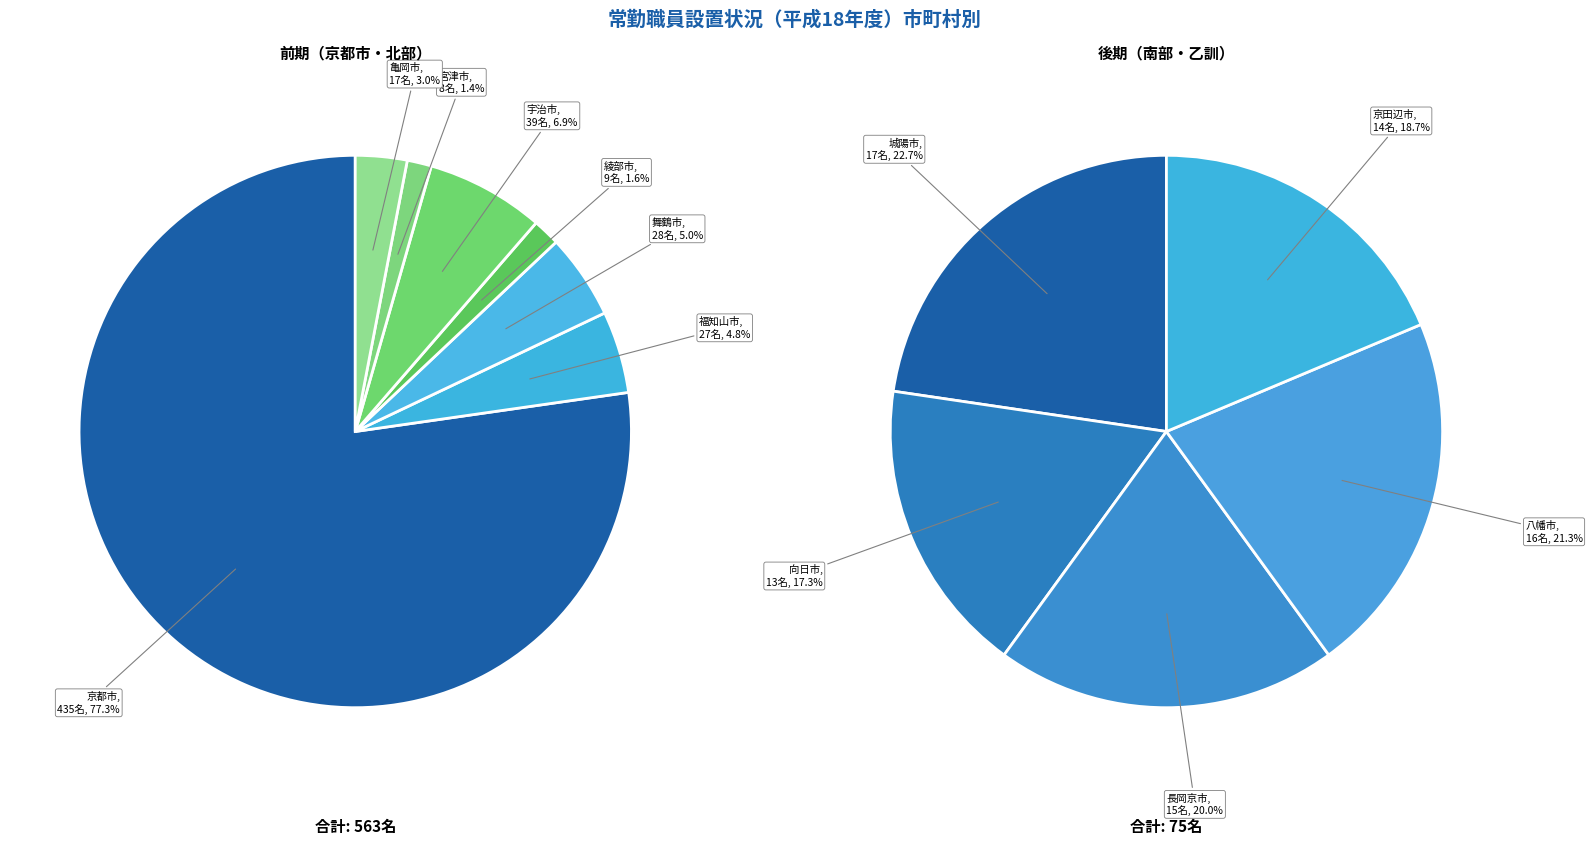

Combined, do 向日市 and 京都市 account for over 50%?

Yes